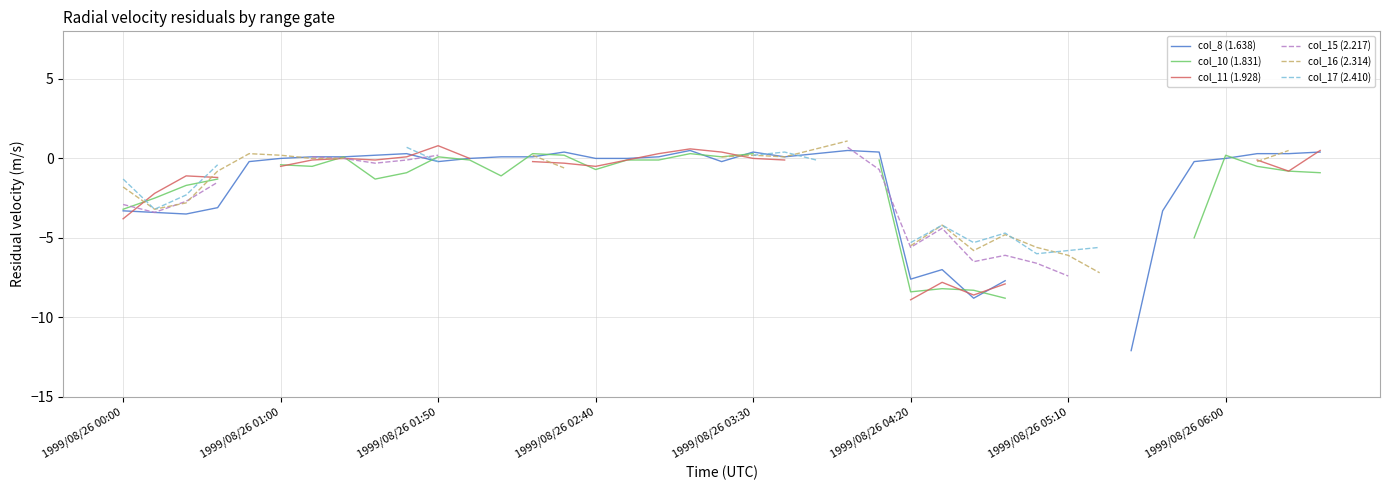

How many data points in col_10 (1.831) are above 0?

9